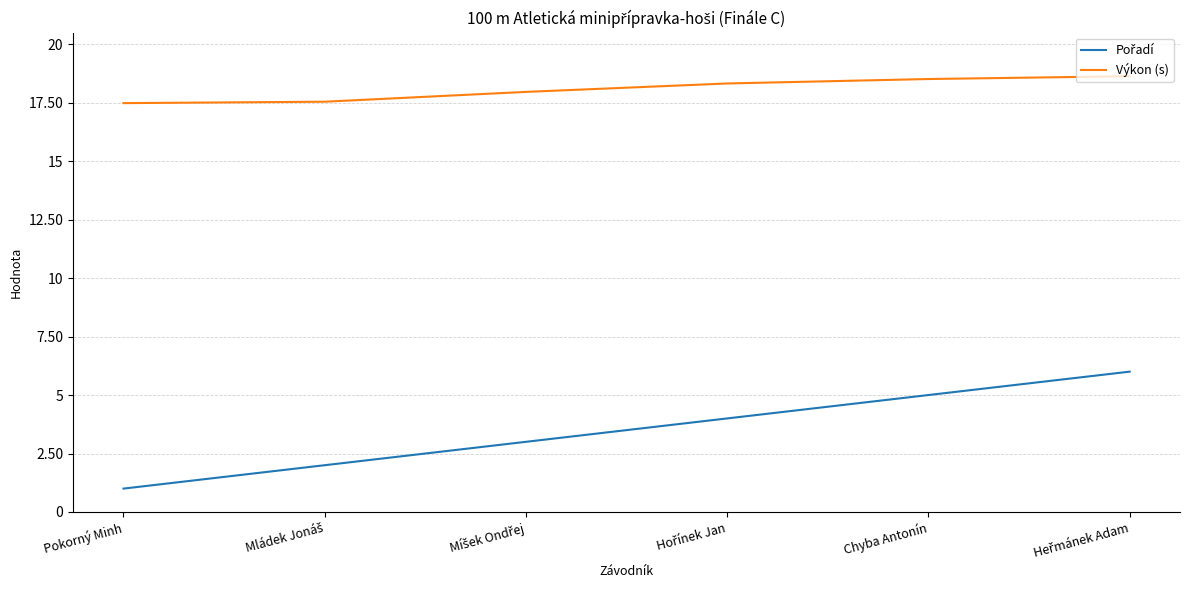

Which series has the largest total across all categories?

Výkon (s)